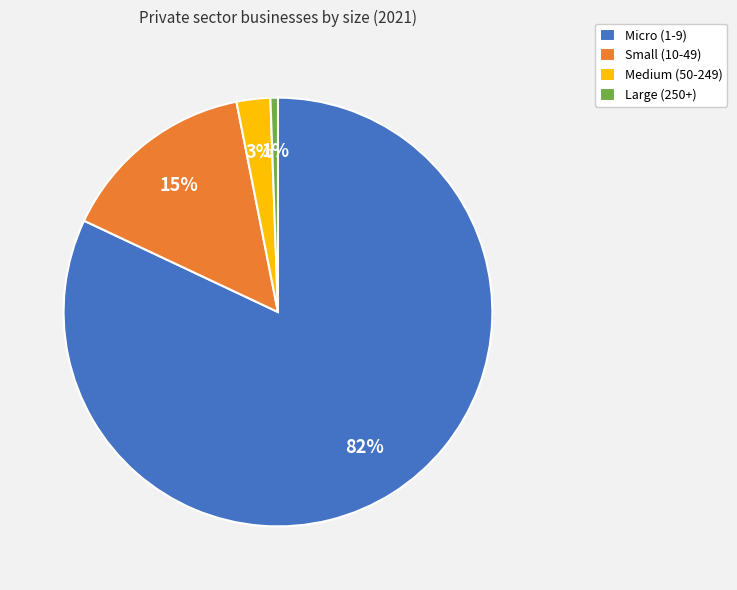

What percentage is the Large (250+) slice, to the nearest percent?

1%